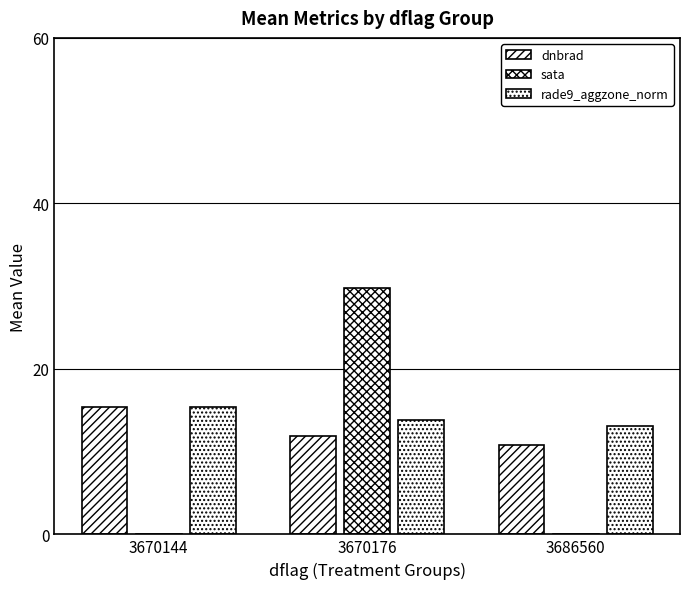

How many data points in dnbrad are less than 11?

1